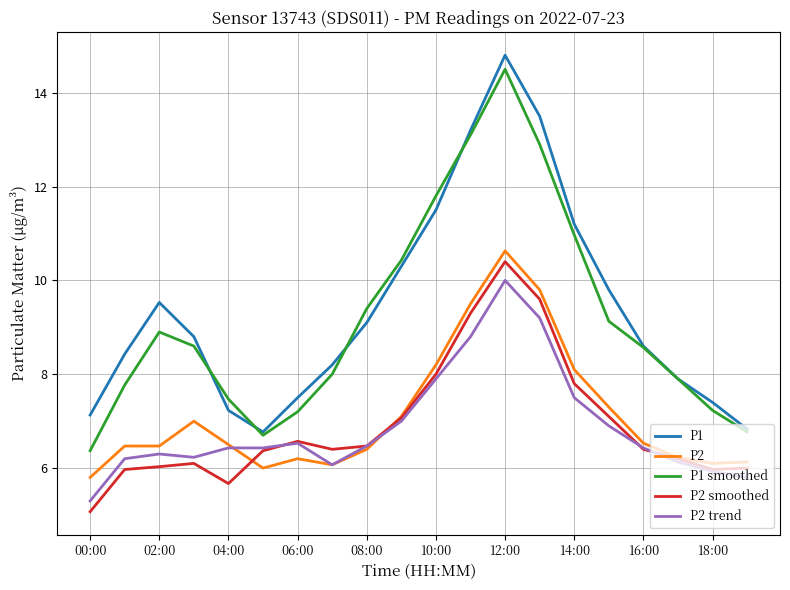

What is the smallest value displayed?

5.1